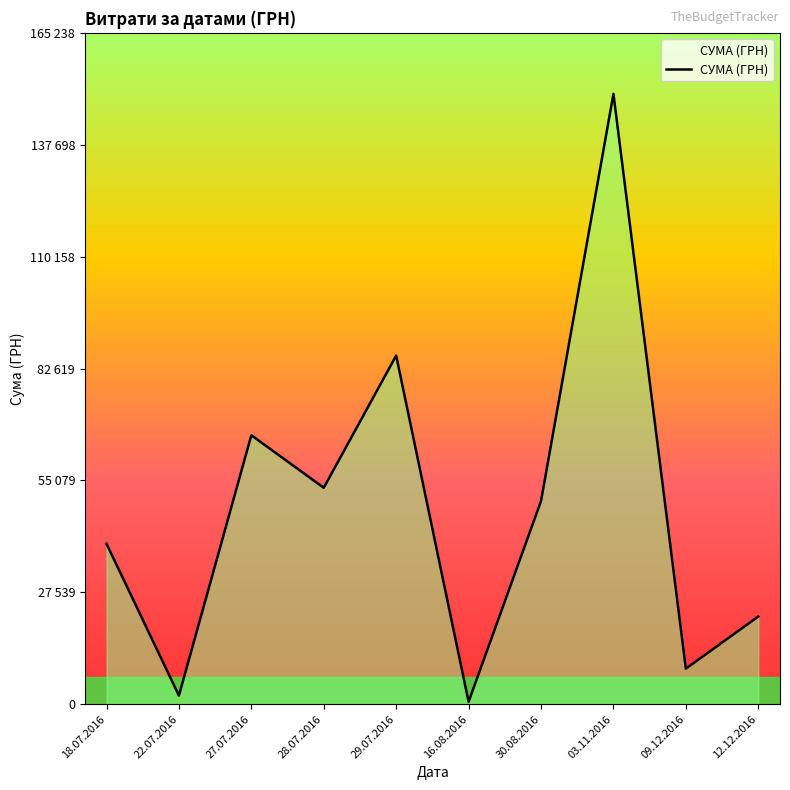

Does the chart display data point markers on the line(s)?

No